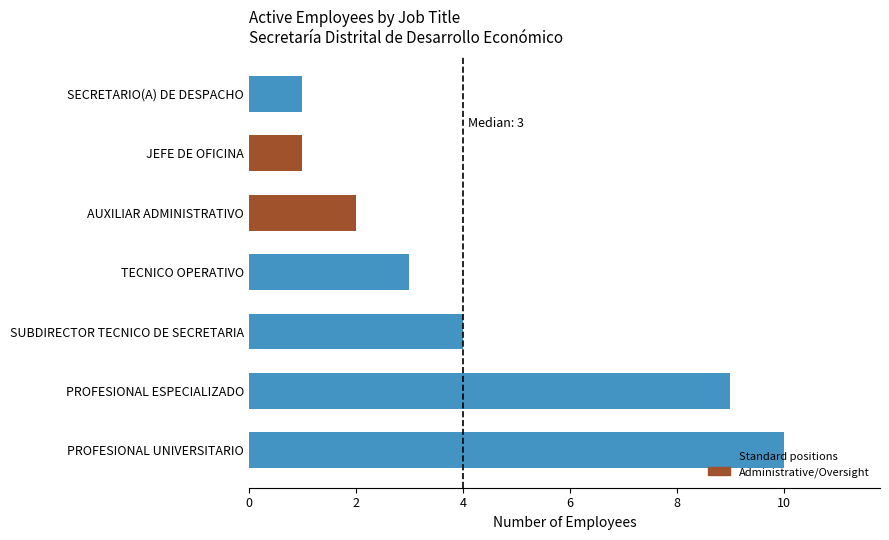

What value does the data have at PROFESIONAL ESPECIALIZADO?

9